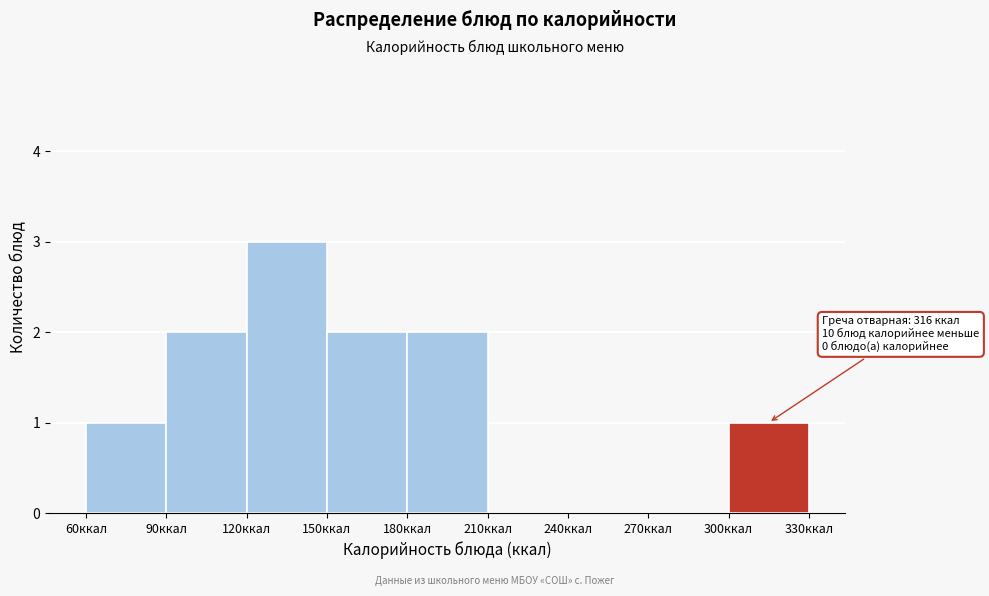

Which range on the x-axis has the tallest bar?

120 to 150